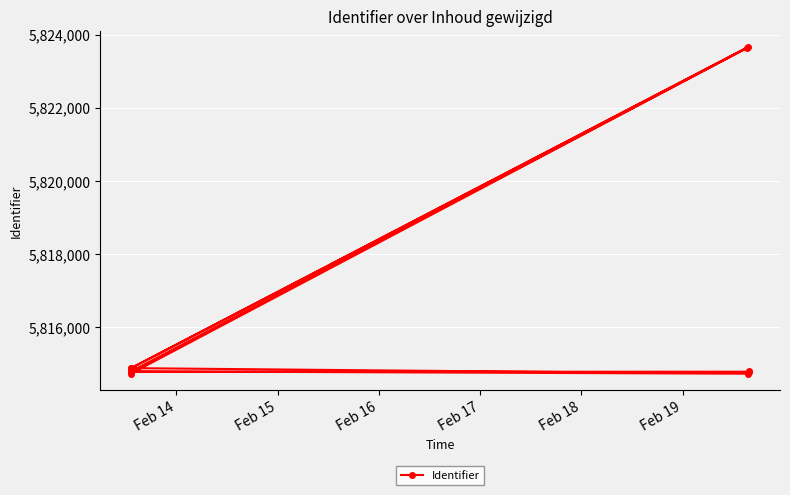

Reading left to right, transcribe all the data shown in this chart.

5814892	5823651	5814889	5814737	5814802	5823656	5814742	5814788	5814792	5814798